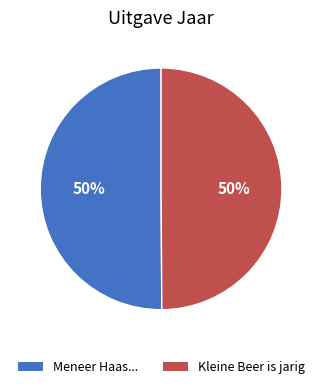

To the nearest percent, what is the average slice percentage?

50%